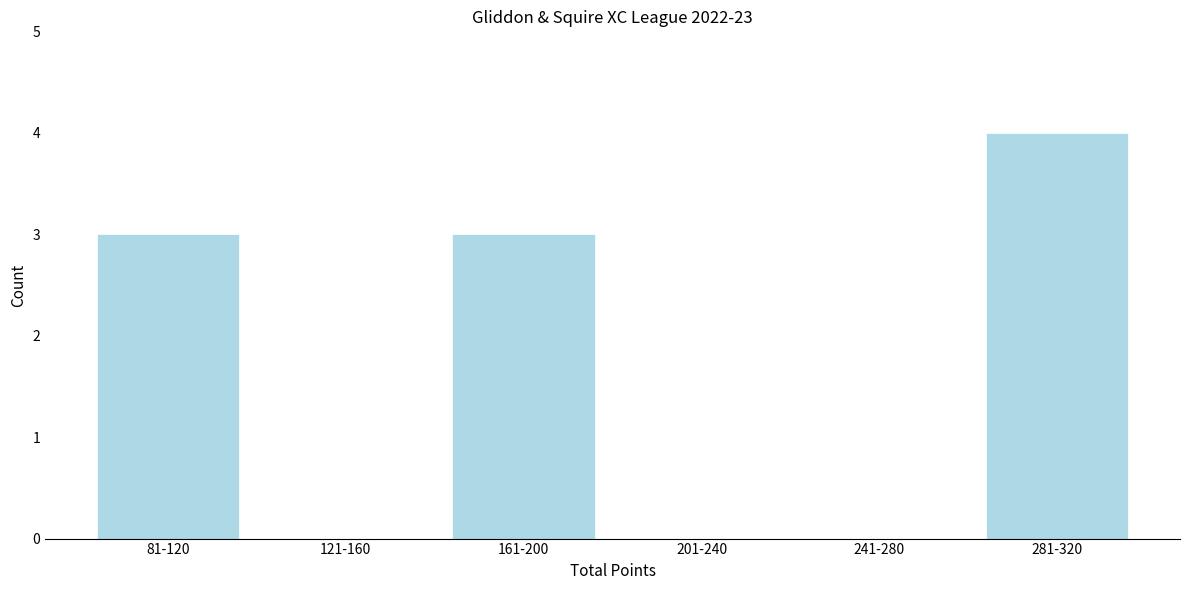

Reading left to right, what are all the values shown in this chart?

81-120=3	121-160=0	161-200=3	201-240=0	241-280=0	281-320=4